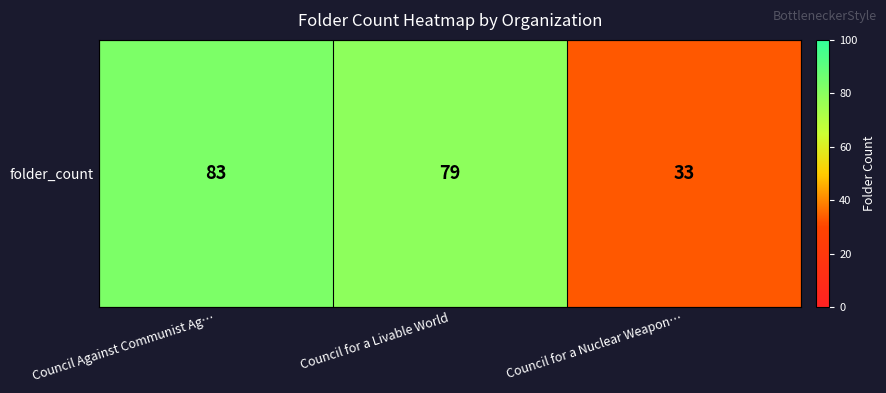

Which has a higher value, Council Against Communist Ag… or Council for a Nuclear Weapon…?

Council Against Communist Ag…